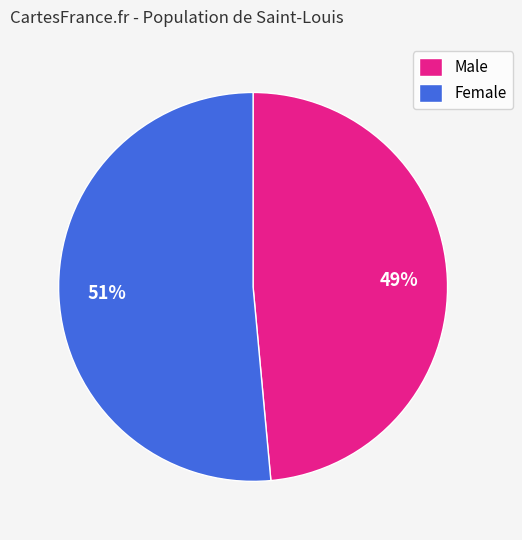

What is the smallest slice in the pie chart?

Male